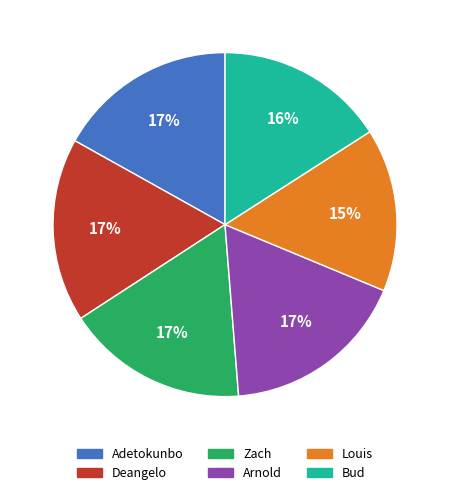

Which has a higher value, Louis or Arnold?

Arnold